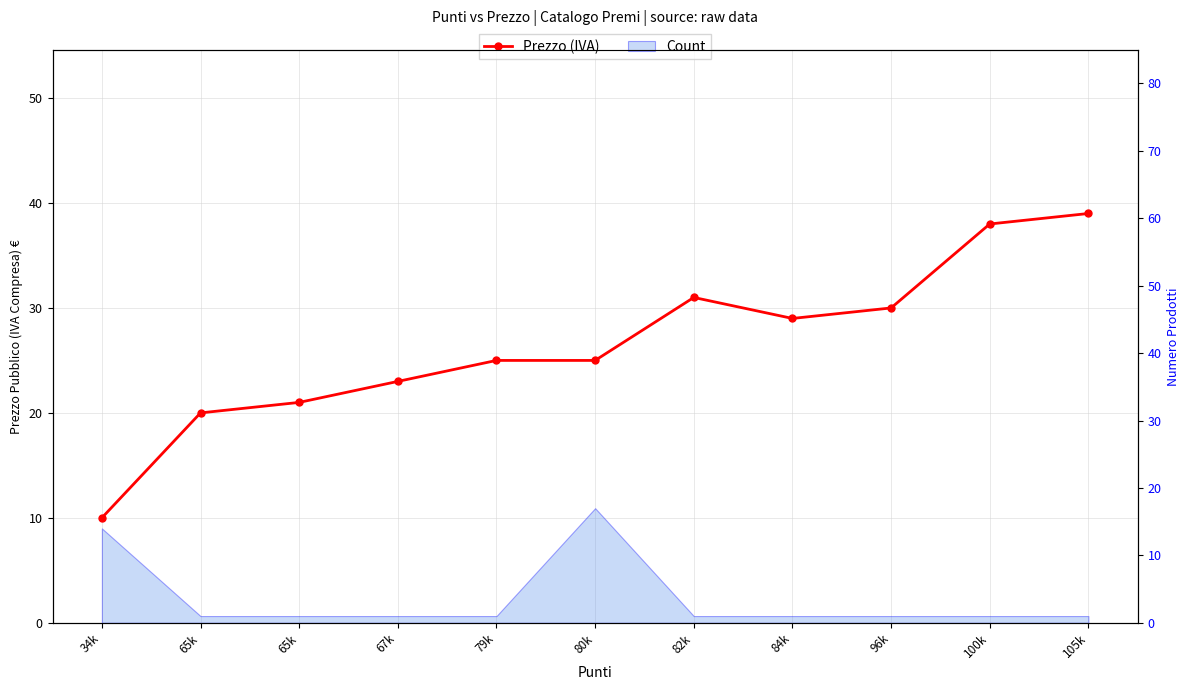

Which category has the lowest value across all series?

34k